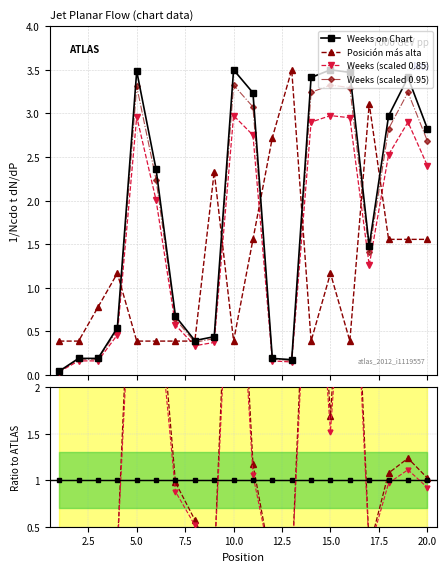

Which label corresponds to the smallest value in the chart?

1